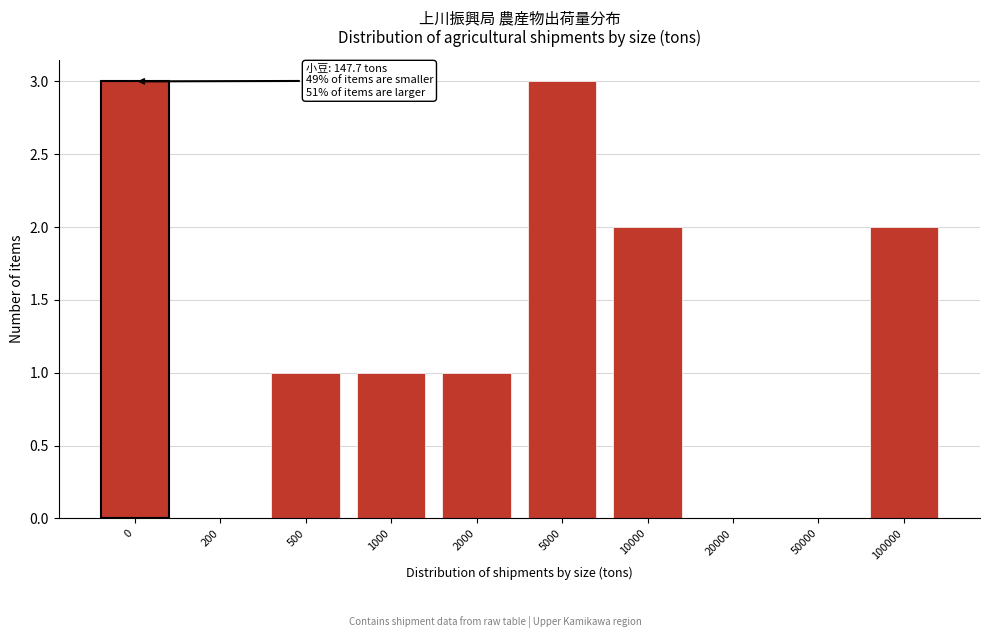

Reading left to right, what are all the values shown in this chart?

0=3	200=0	500=1	1000=1	2000=1	5000=3	10000=2	20000=0	50000=0	100000=2